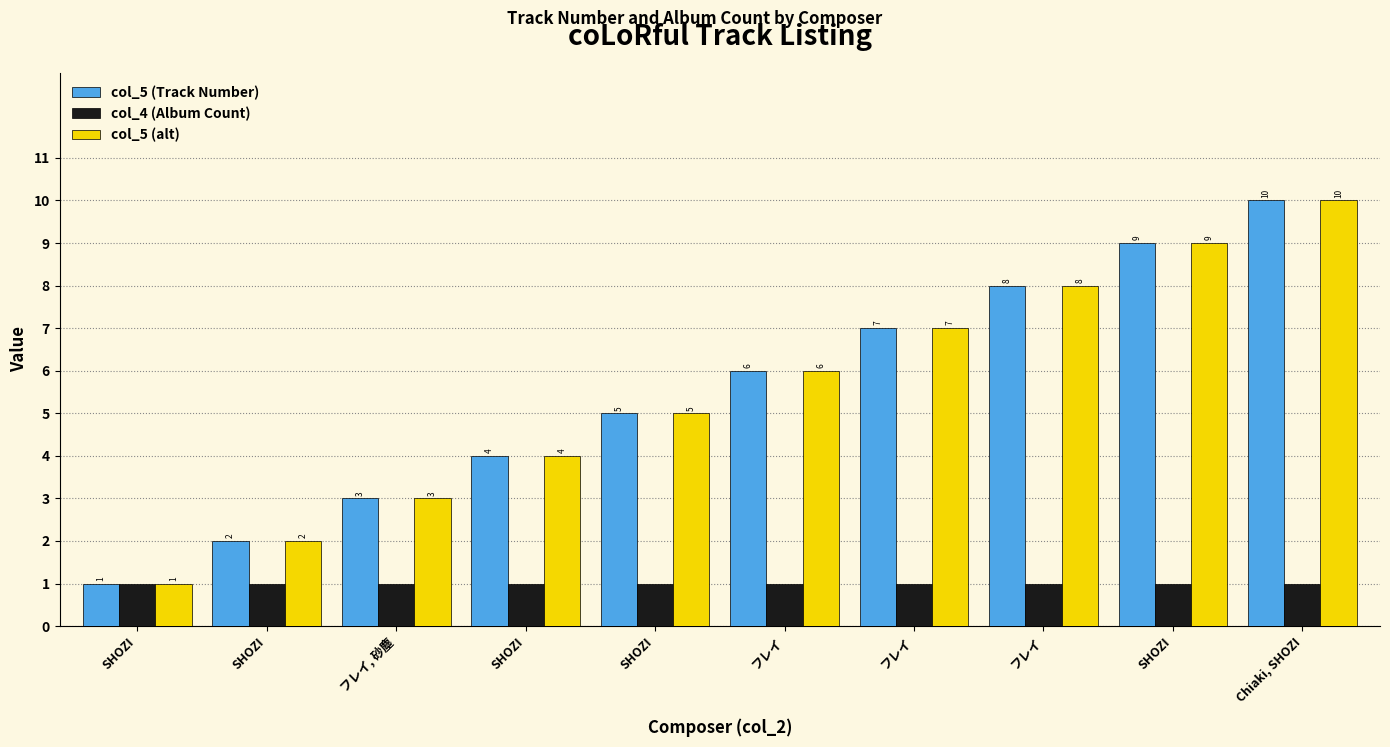

Are the bars horizontal?

No